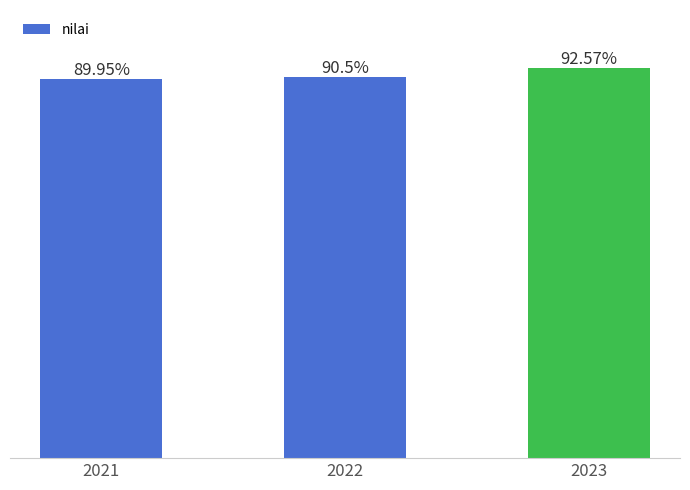

Rank the categories by value from lowest to highest.

2021, 2022, 2023